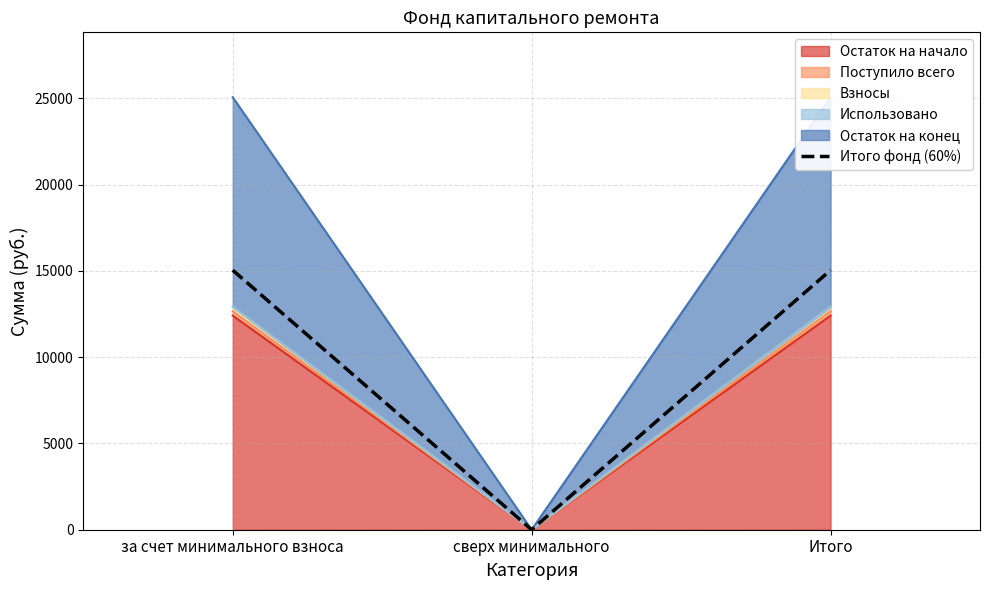

What is the maximum value shown in the chart?

15043.8